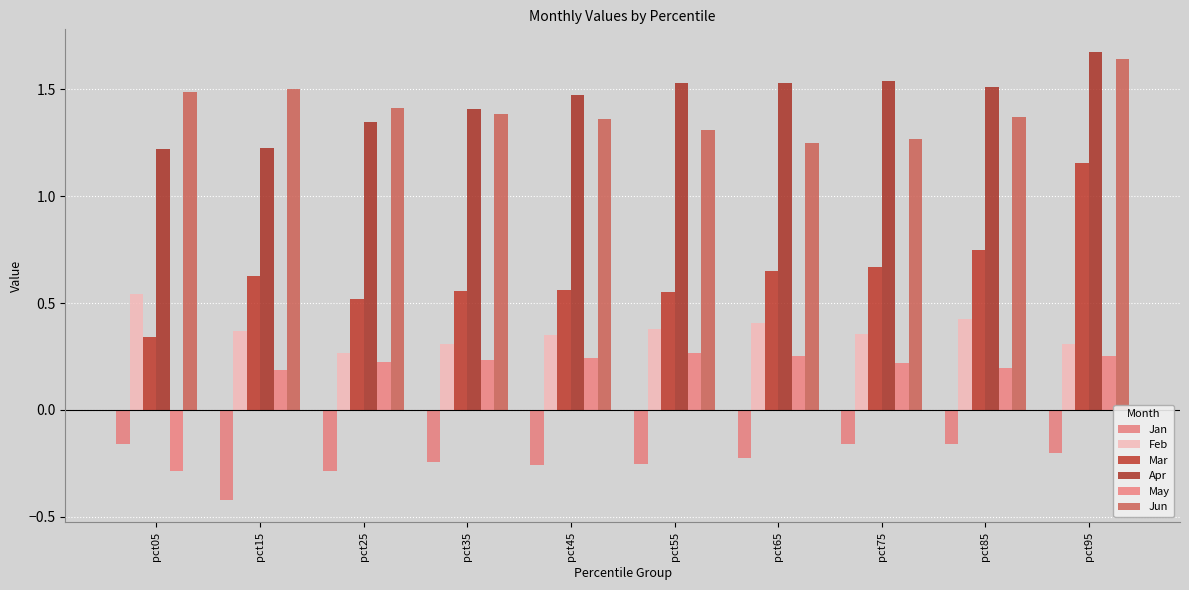

Which category has the lowest value in the May series?

pct05